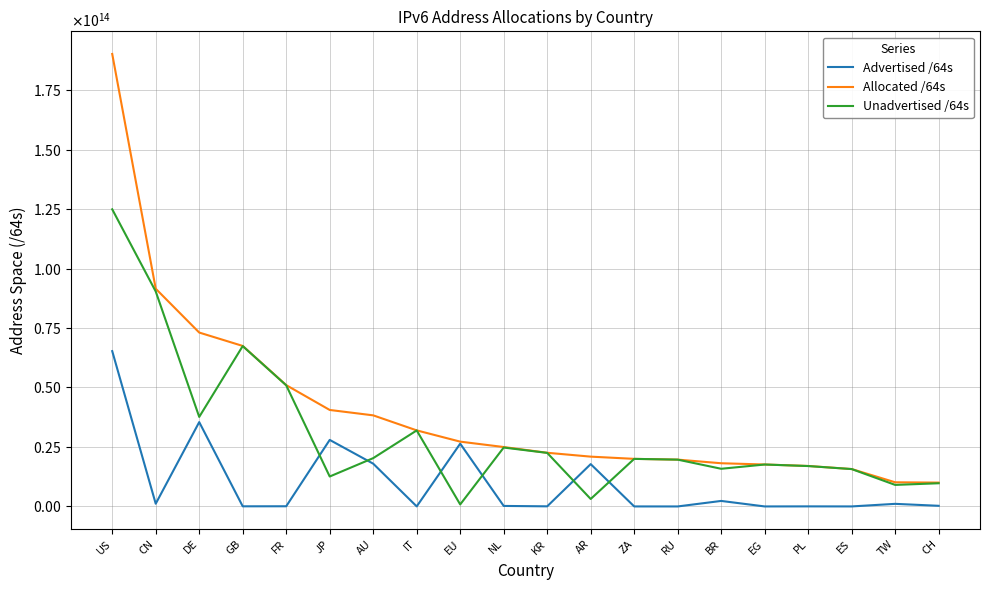

Where do Unadvertised /64s and Advertised /64s first cross each other?

FR and JP